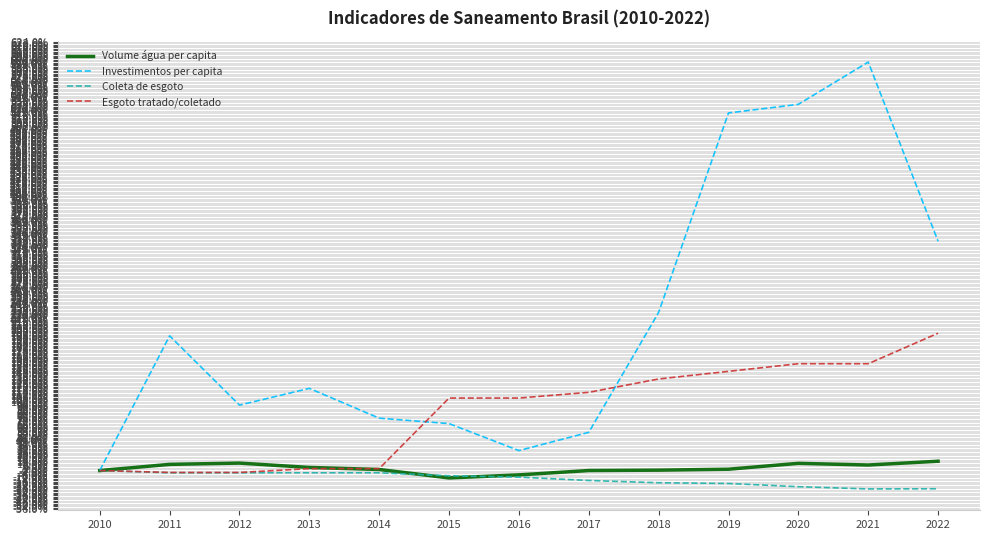

What is the total value across all series at 2012?

1.0